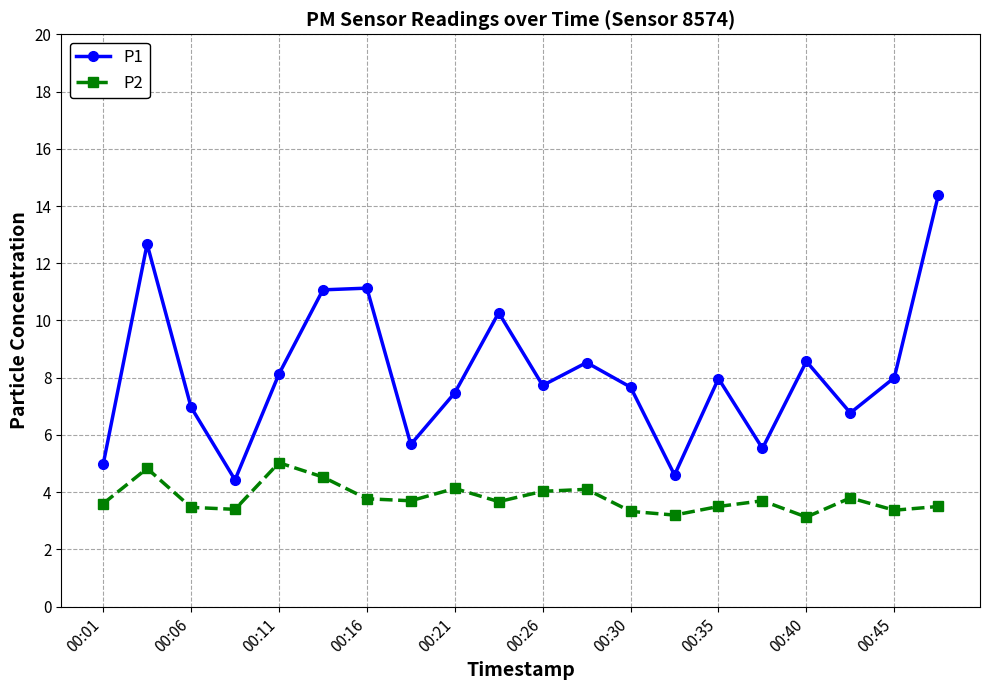

What is the maximum value shown in the chart?

14.4